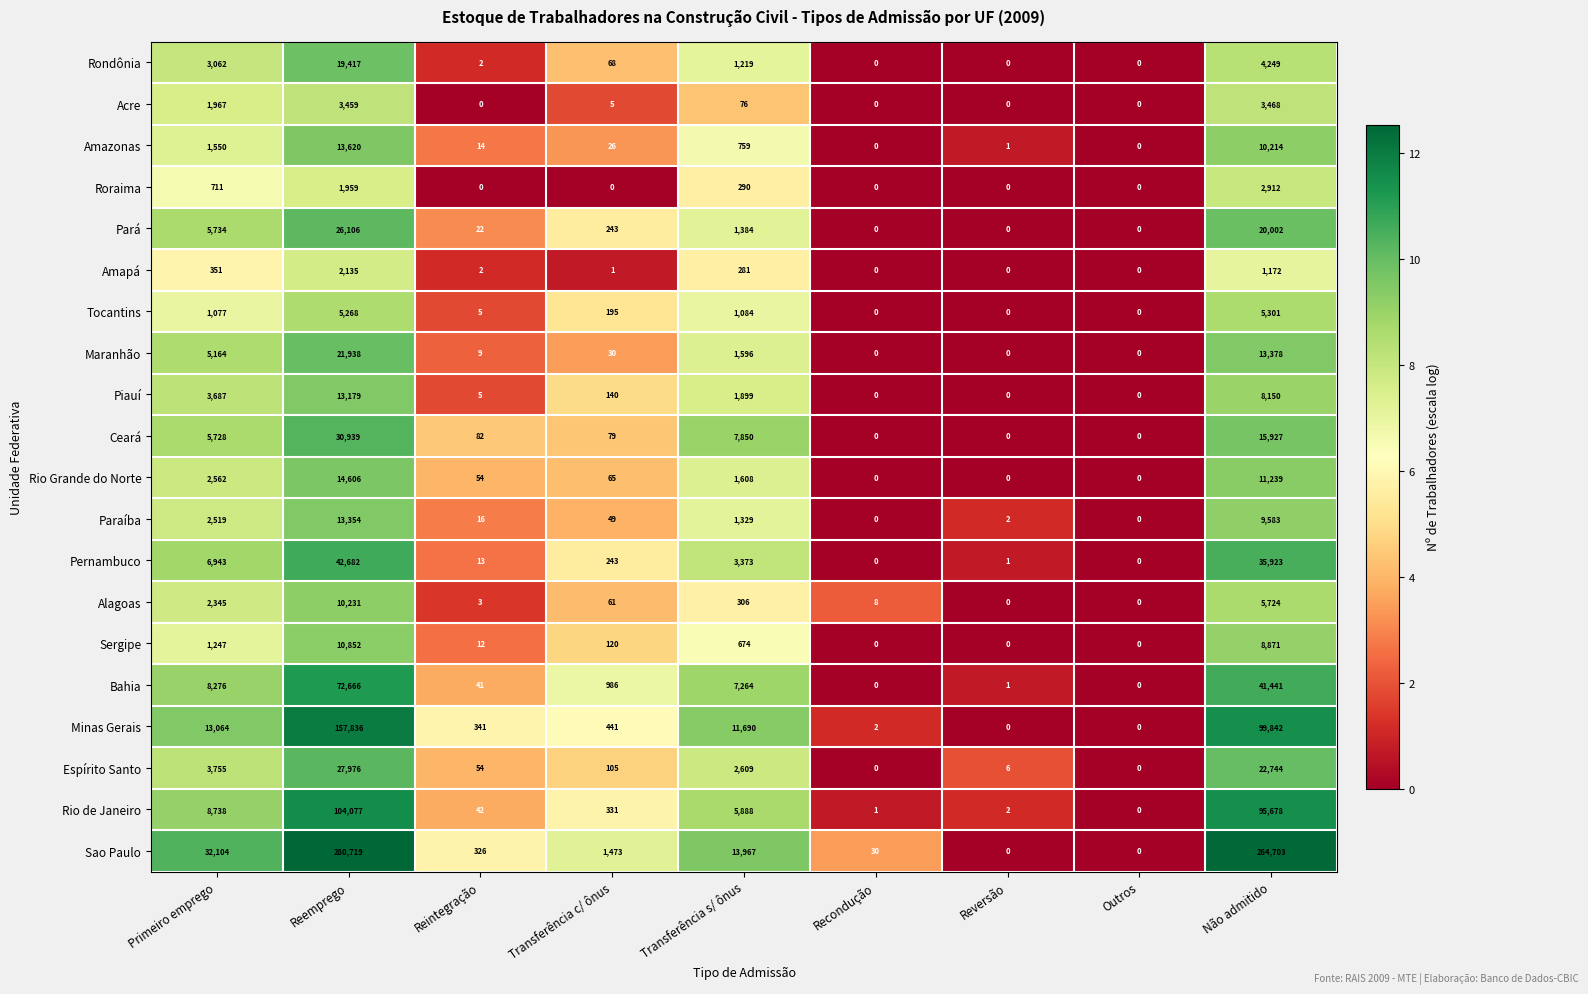

True or false: Sao Paulo has a value of 74552 at Não admitido.

False